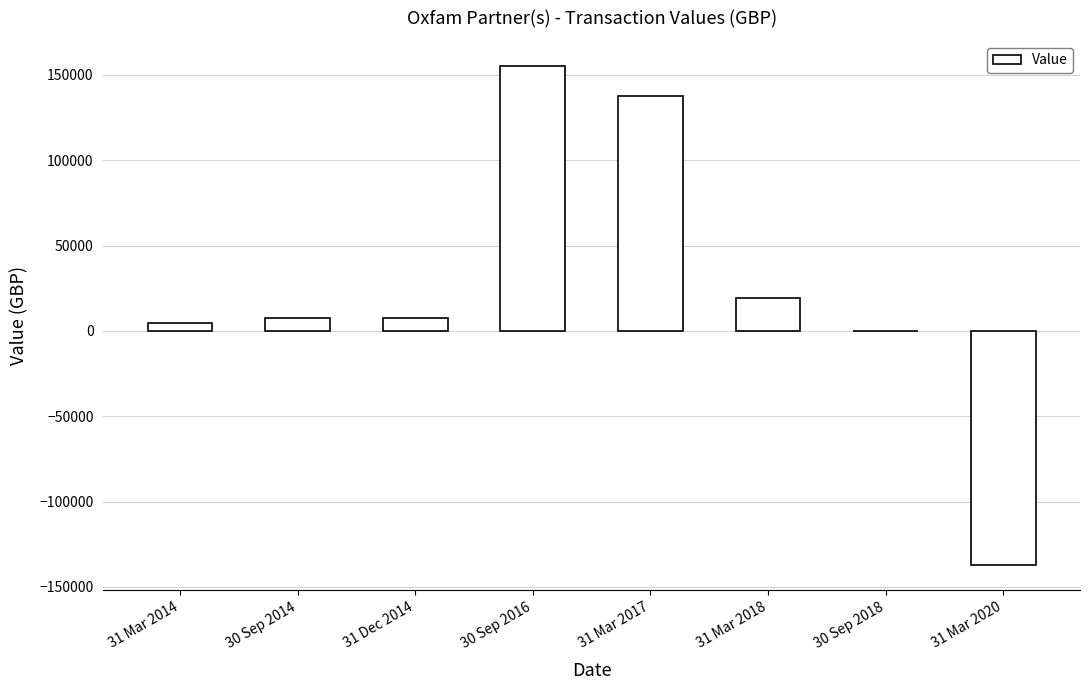

The chart shows a value of 7469.2 at 31 Dec 2014. True or false?

True